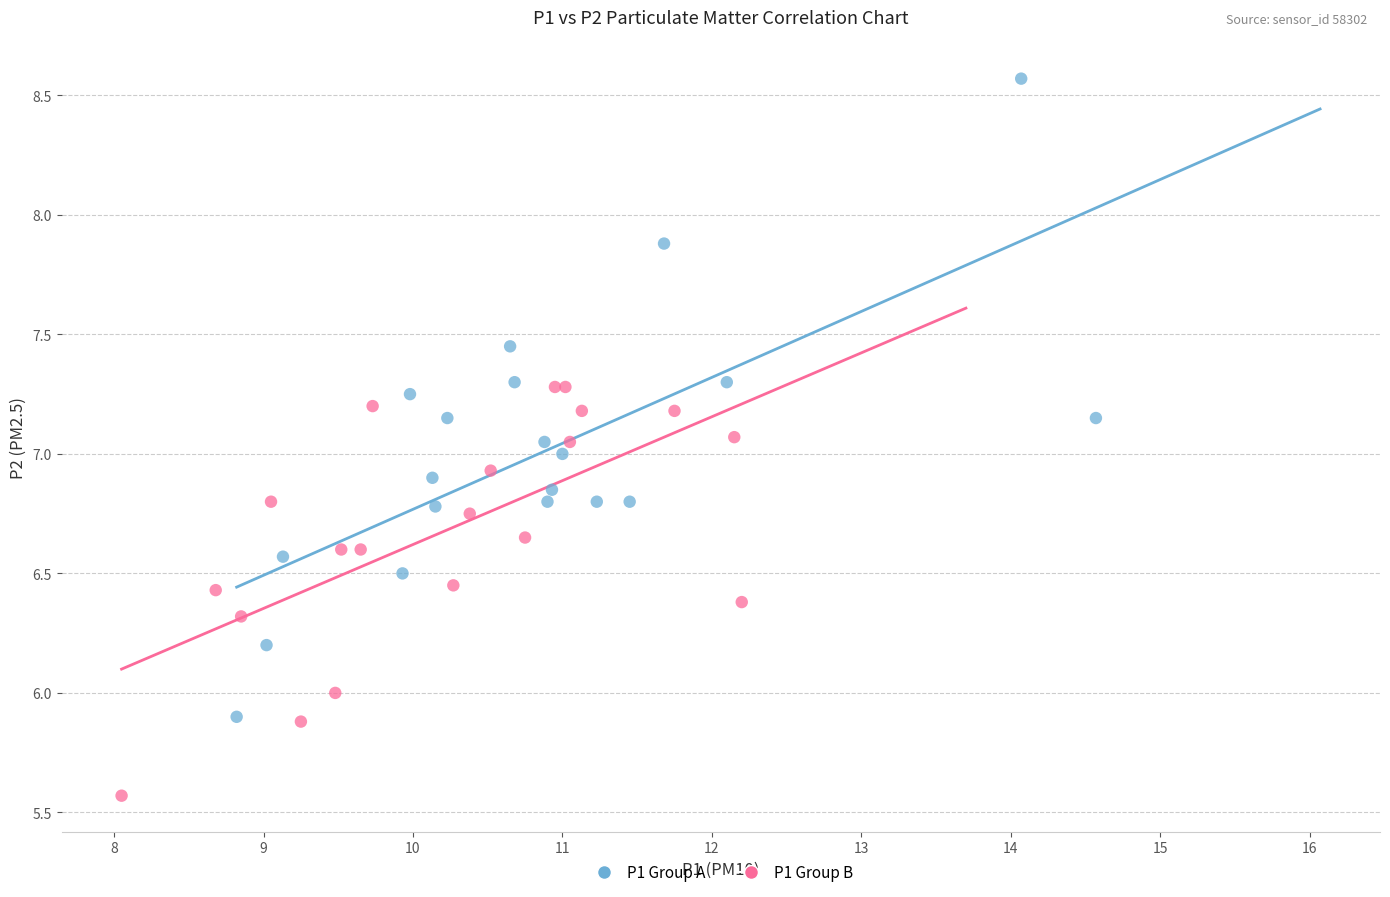

Which series reaches the minimum Y coordinate?

P1 Group B